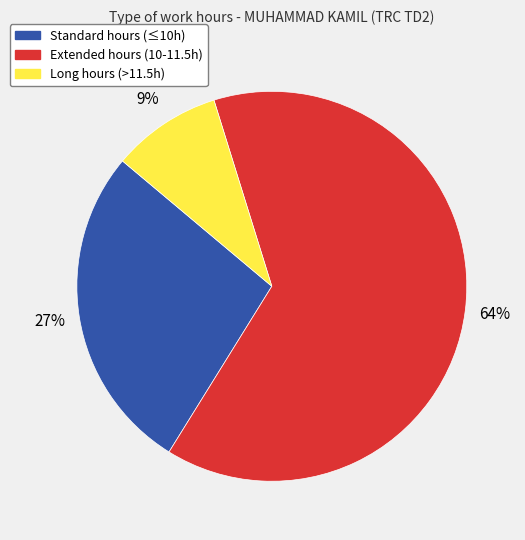

Does any single category account for the majority?

Yes